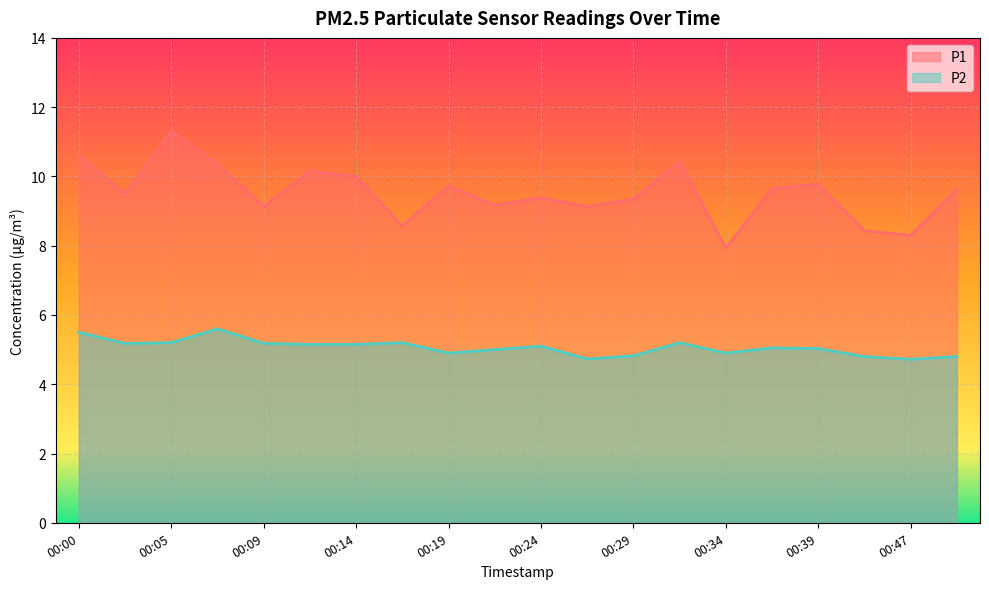

What is the value of the P2 point at the 11th from the left?

5.1